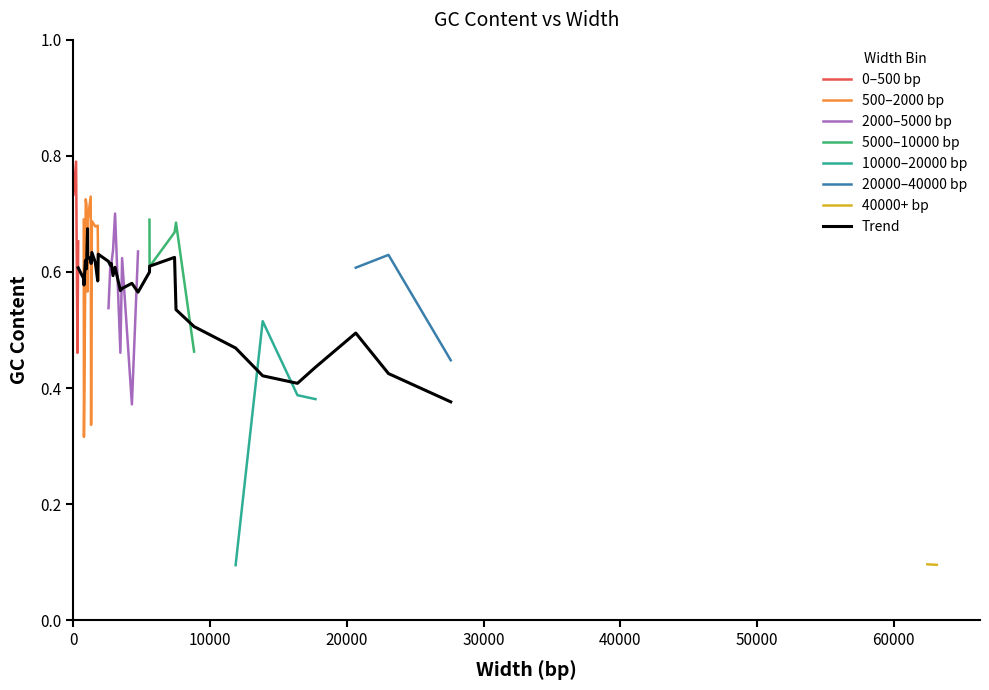

What is the average value?

0.6